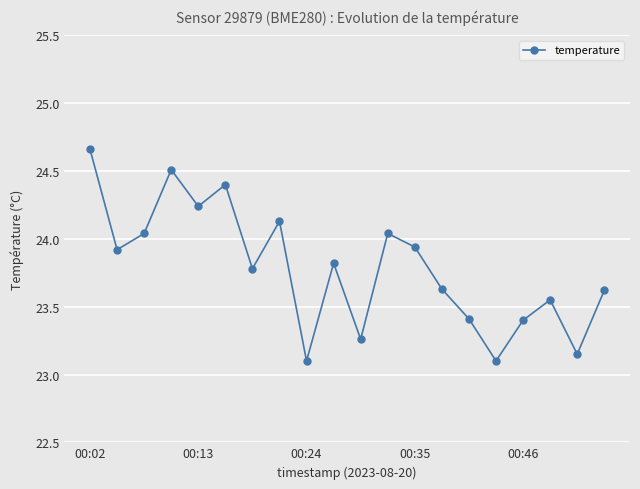

What is the sum of all values?

475.7